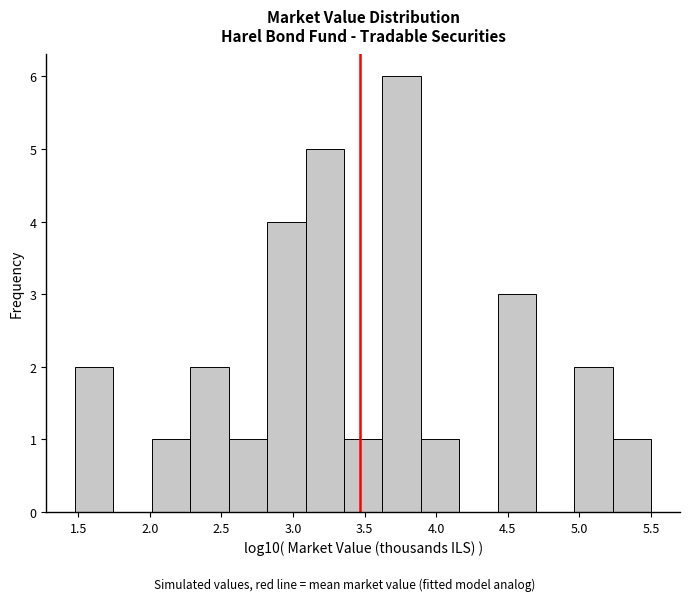

What is the height of the bar covering 3.90 to 4.15 on the x-axis? Neither the bar edges nor the heights are printed on the chart, so give them approximately, as read against the axes.

1